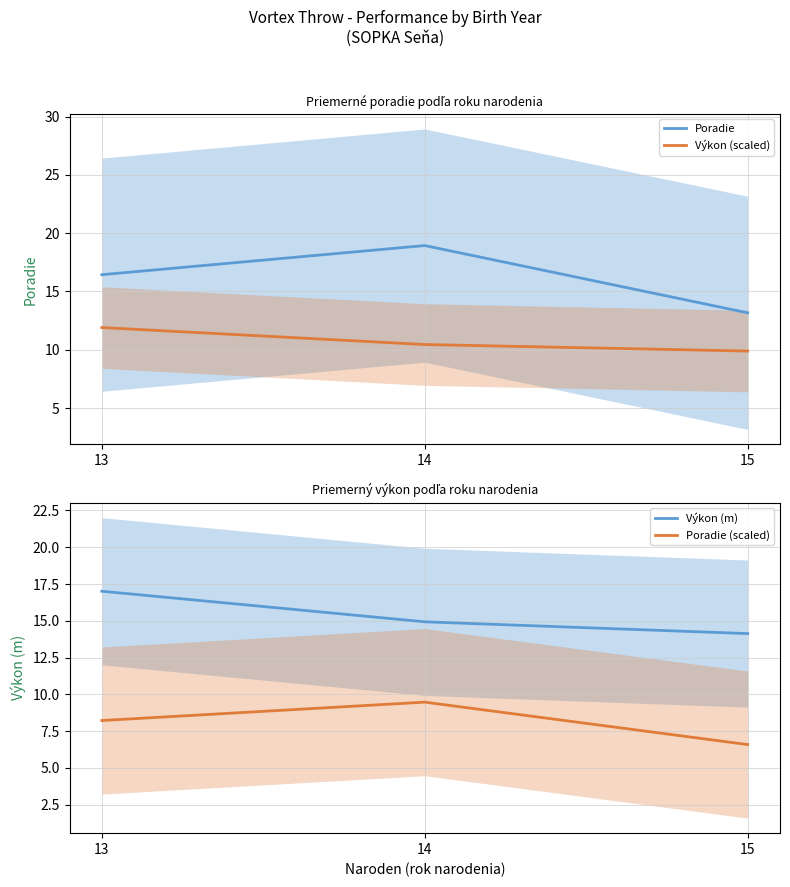

At which category is the sum across all series the highest?

14